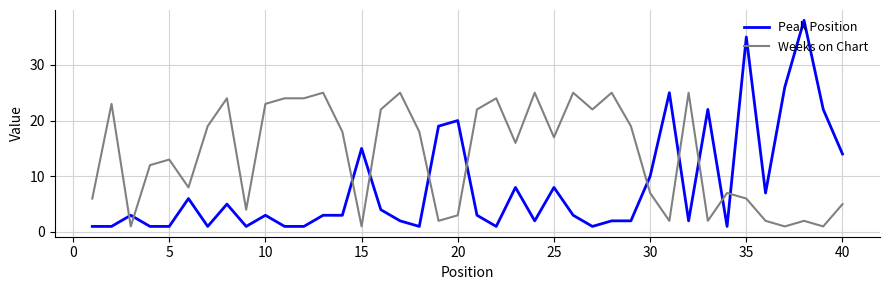

What is the difference between the maximum and minimum values in the Weeks on Chart series?

24